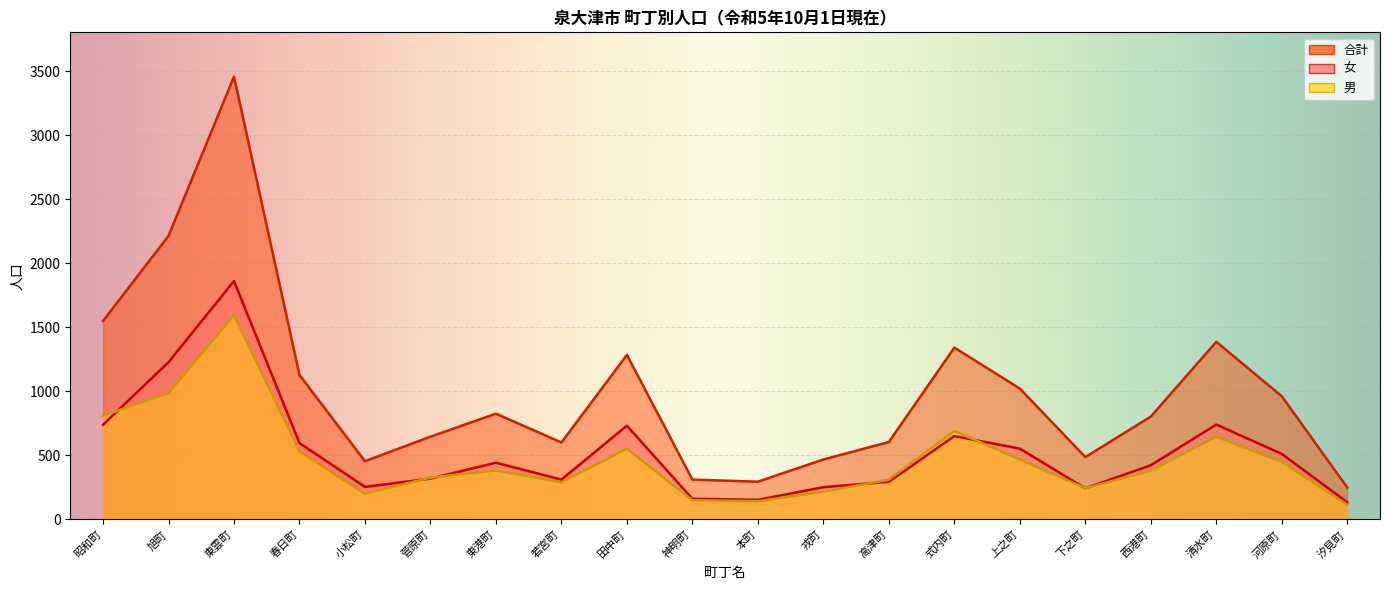

What is the value of the 男 point at the 11th from the left?

142